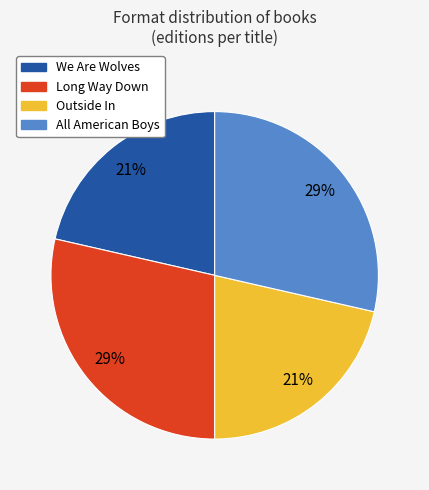

The We Are Wolves slice represents 21% of the pie. True or false?

True